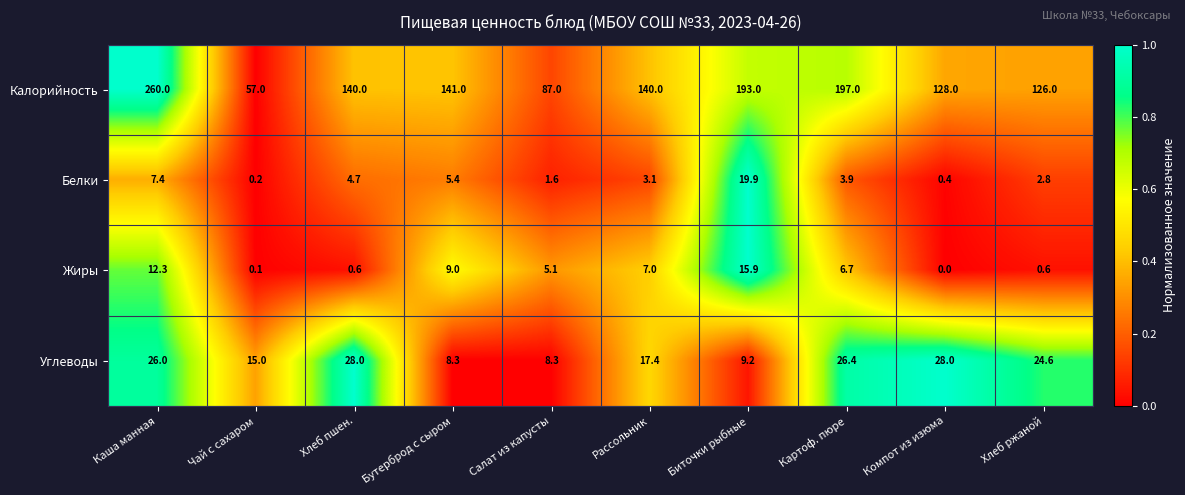

Which series has the largest range (max minus min)?

Калорийность